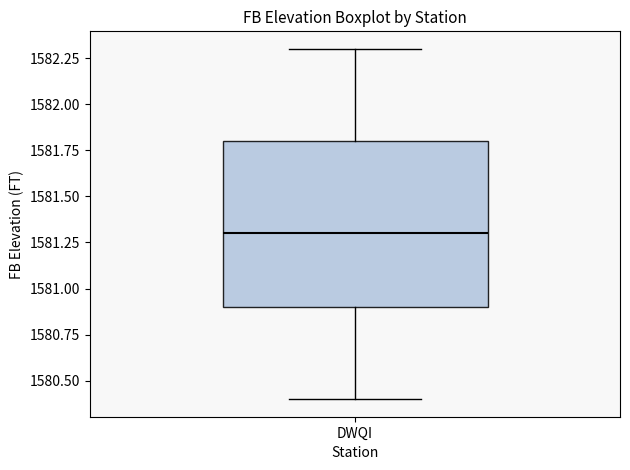

Read this box plot against the y-axis: the position of the median line, the range covered by the box, and the ends of both whiskers. The values are not printed on the chart, so give them approximately, as read against the axis.

median 1581.3, box 1580.9 to 1581.8, whiskers 1580.4 to 1582.3